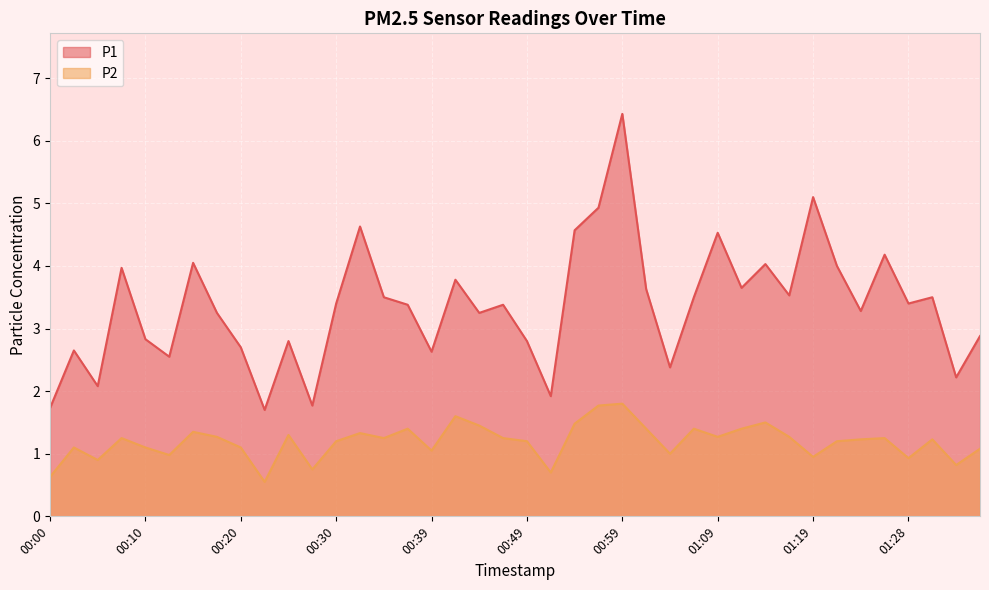

Between 00:54 and 01:19, which series saw the biggest shift?

P2